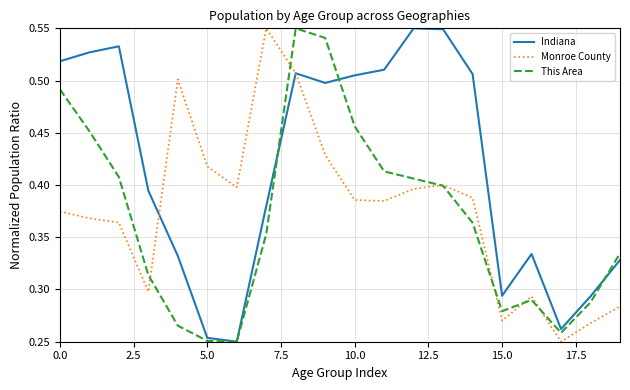

List the series in order of their overall mean, lowest first.

This Area, Monroe County, Indiana